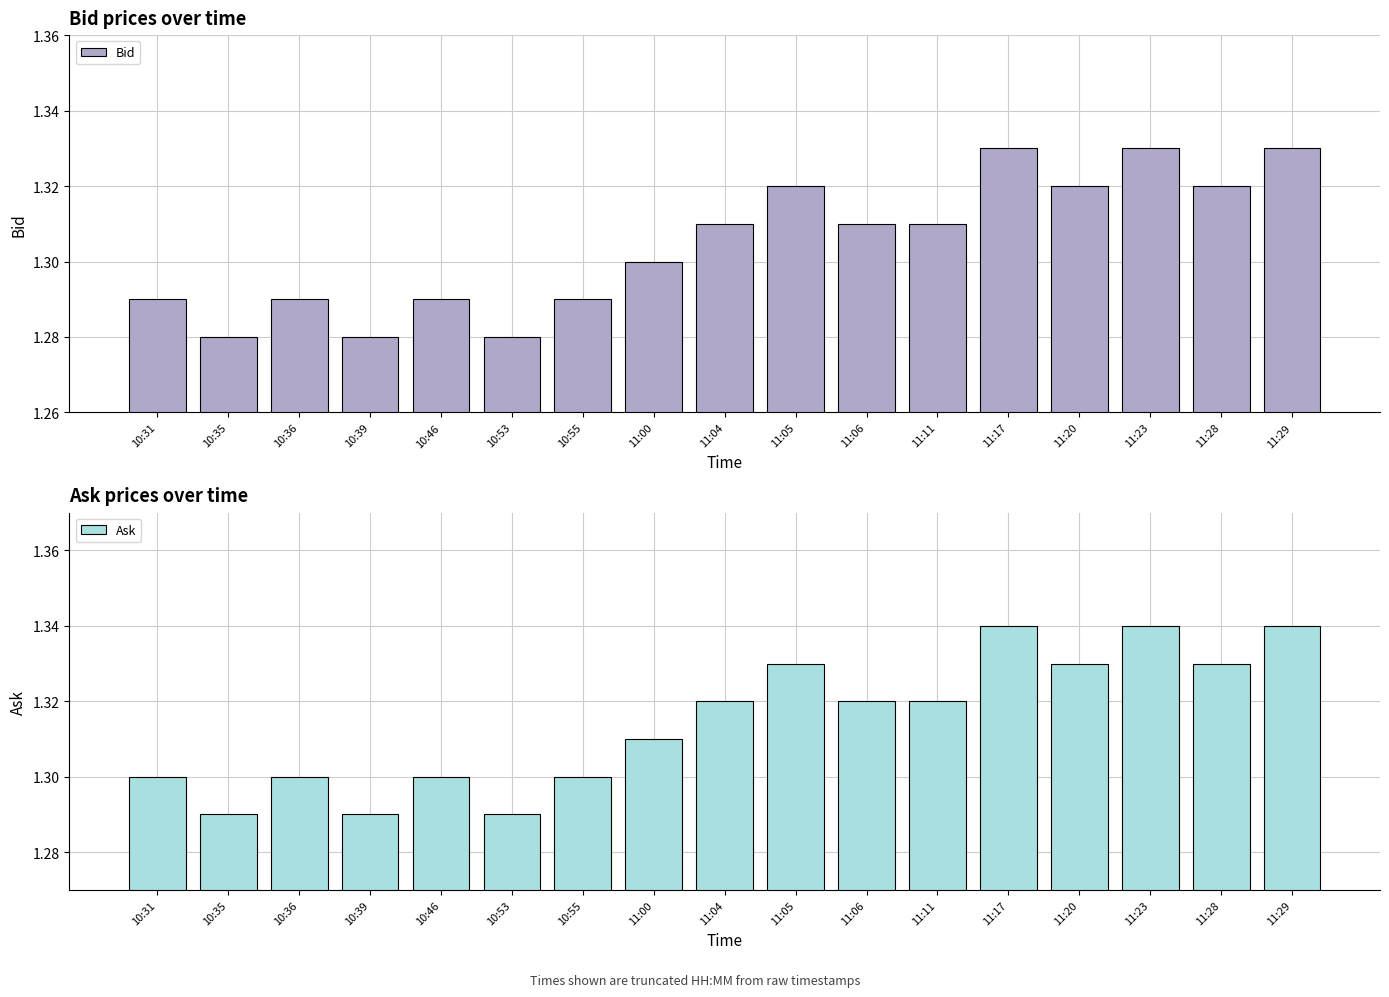

Which series has the largest total across all categories?

Ask